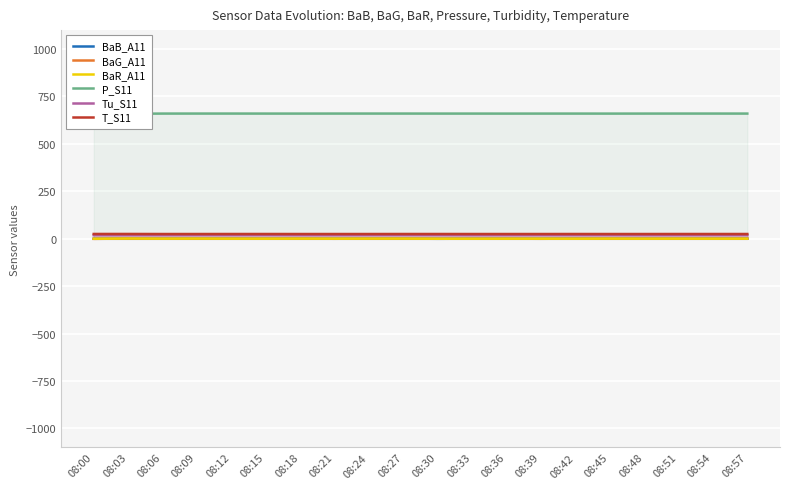

Reading right to left, extract all data points from this chart.

BaB_A11: 0.4	0.5	0.3	0.4	0.3	0.6	0.2	0.4	0.2	-0.3	0.6	0.6	0.1	0.8	0.1	0.7	0.5	0.6	0.8	-0.0
BaG_A11: 0.4	0.3	0.5	0.3	0.6	0.4	-0.2	0.3	0.0	0.1	0.7	0.5	-0.2	0.8	0.4	0.5	0.4	0.3	0.9	-0.6
BaR_A11: 0.3	0.2	0.4	0.2	0.5	0.0	0.3	0.2	-0.0	-0.1	0.5	0.5	0.3	0.5	0.2	0.3	0.7	0.4	1.0	-0.0
P_S11: 659.9	660.0	660.0	659.9	659.8	659.9	659.9	659.8	659.9	659.9	660.0	660.0	660.0	659.9	659.9	660.0	660.0	659.9	659.0	659.0
Tu_S11: 18.7	18.7	18.6	18.5	18.6	18.7	18.7	18.6	18.5	18.8	18.8	18.7	18.5	18.5	18.8	18.7	18.6	18.5	18.4	18.5
T_S11: 25.0	25.0	25.0	24.9	24.9	25.0	24.9	24.9	24.9	25.0	25.0	24.9	24.9	24.9	25.0	25.0	24.9	24.9	25.2	25.2